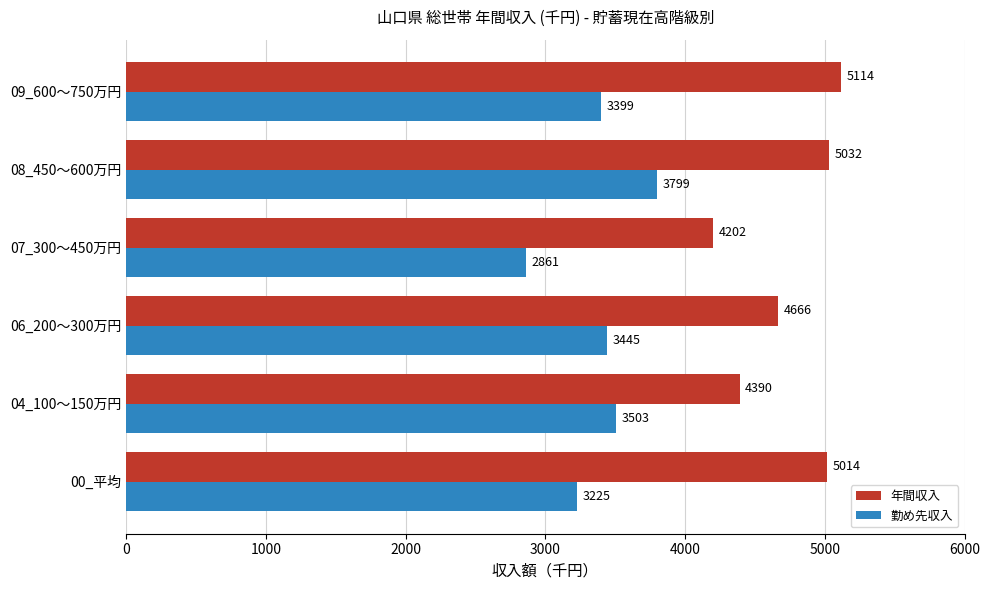

How many categories are shown in the chart?

6